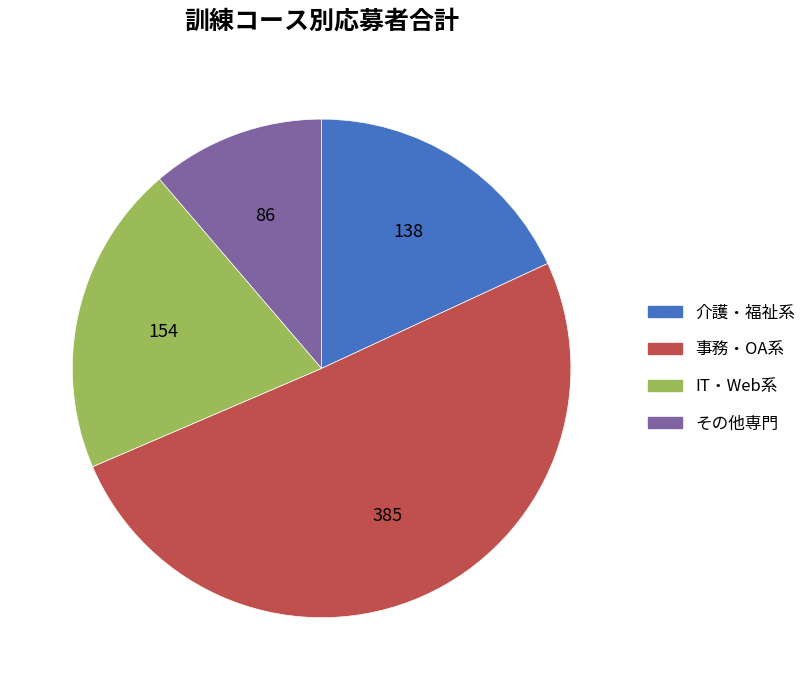

Rank the categories by value from highest to lowest.

事務・OA系, IT・Web系, 介護・福祉系, その他専門